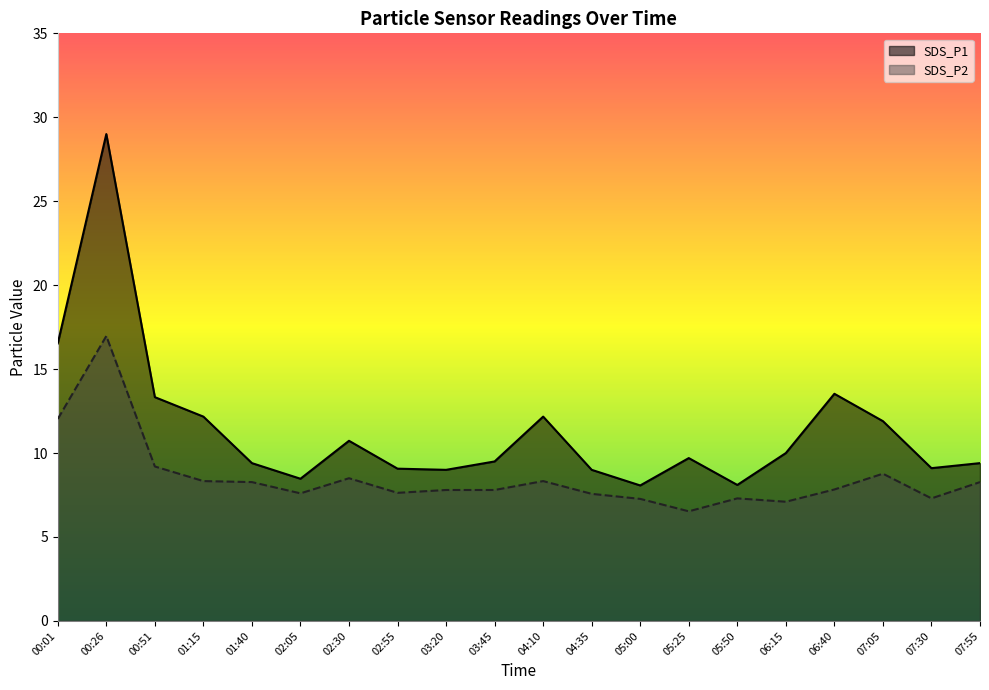

True or false: SDS_P2 has a value of 7.3 at 05:00.

True